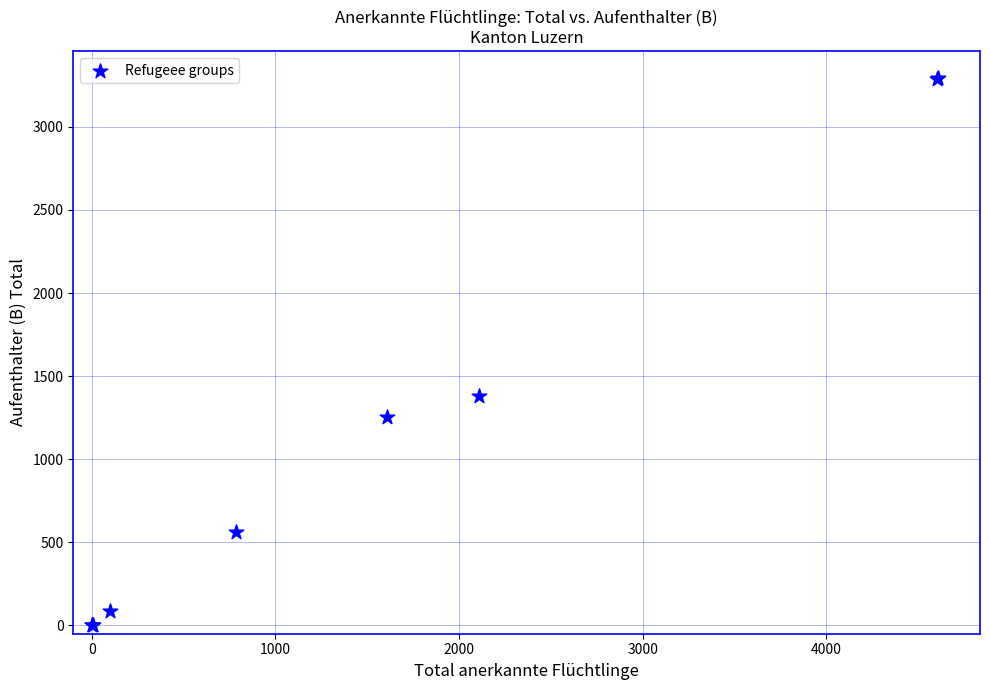

What Y value in the scatter plot is closest to 1645?

1383